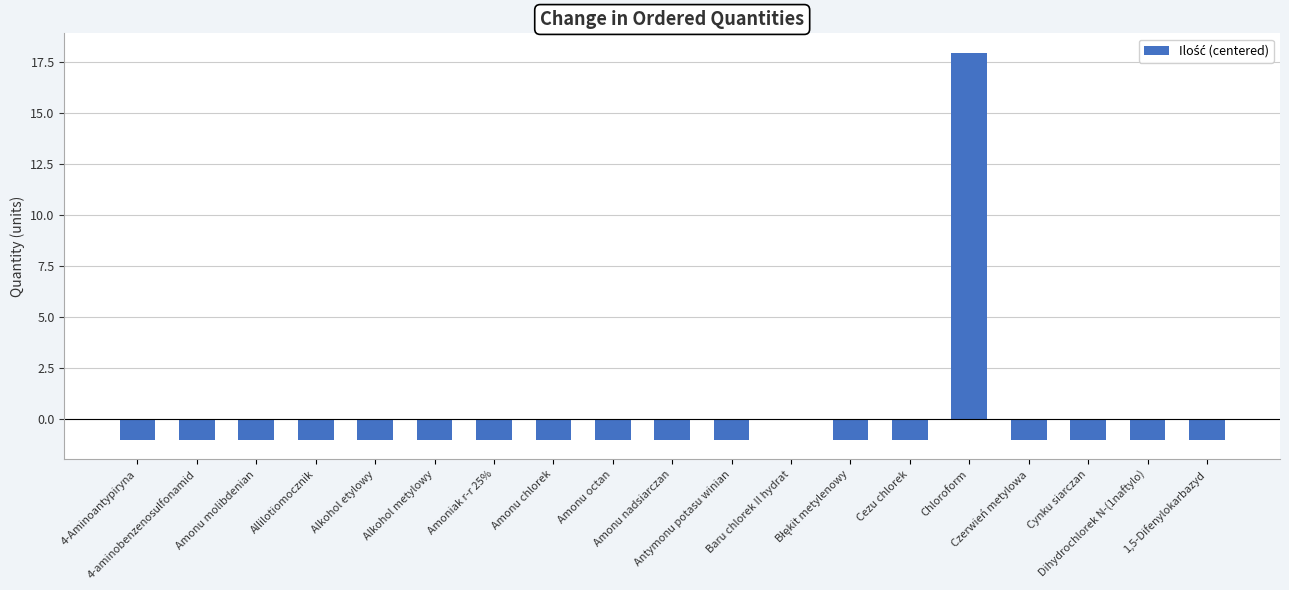

What value does the data have at Amonu nadsiarczan?

-1.1